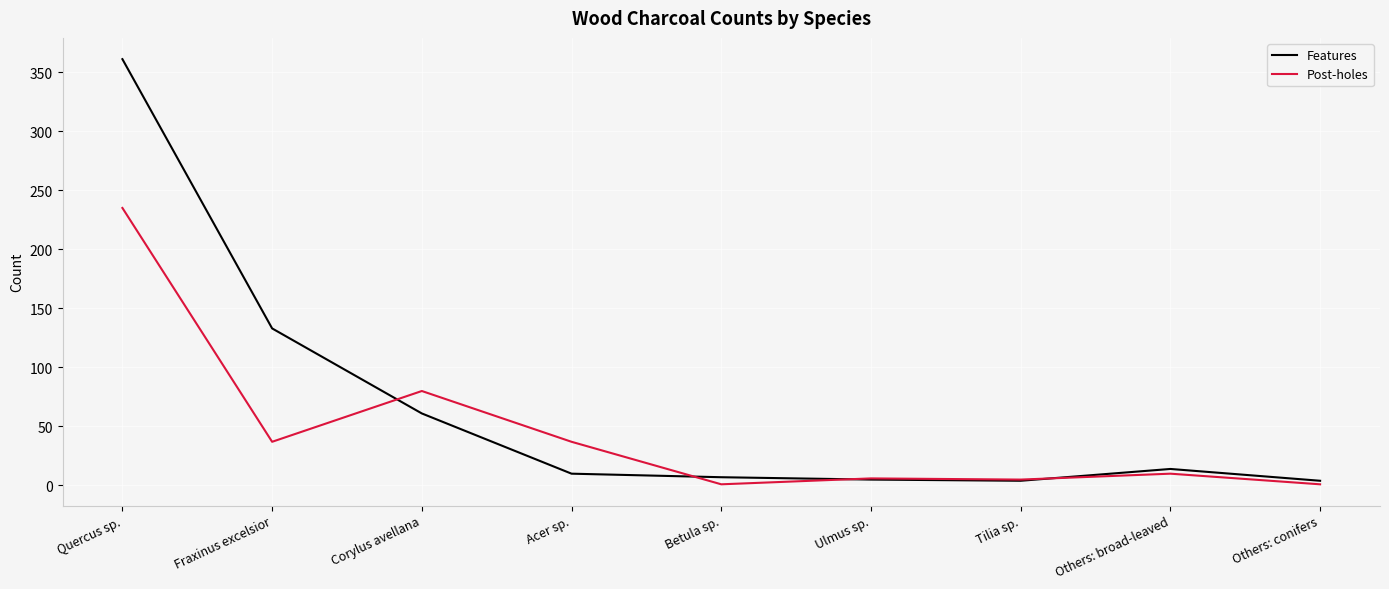

Where is Post-holes nearest to the value 118?

Corylus avellana